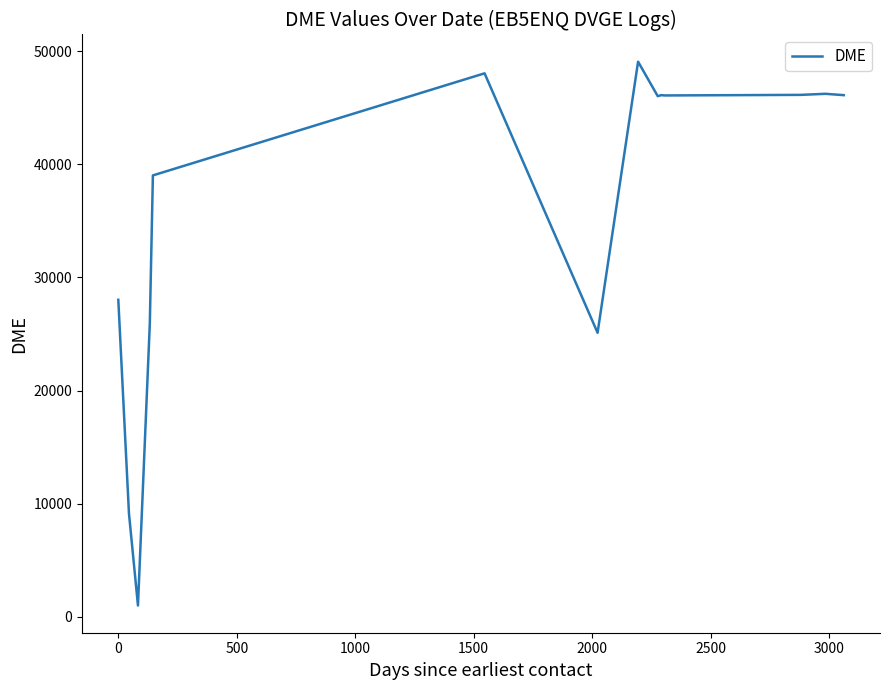

What is the greatest value displayed?

49069